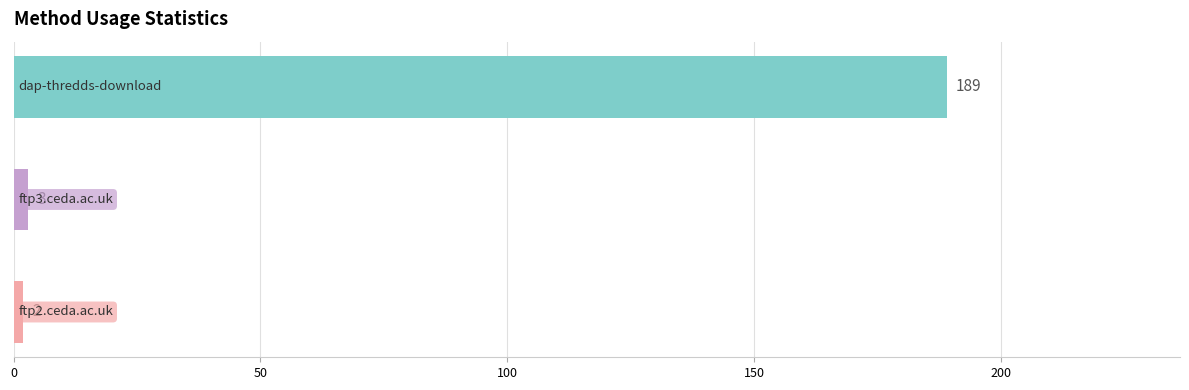

Does the chart contain stacked bars?

No